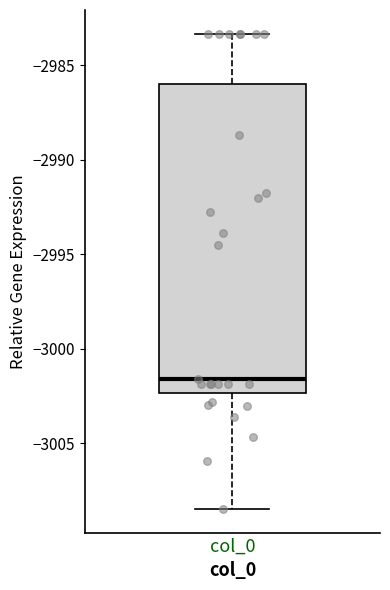

Read this box plot against the y-axis: the position of the median line, the range covered by the box, and the ends of both whiskers. The values are not printed on the chart, so give them approximately, as read against the axis.

median -3001.5, box -3002.5 to -2986.0, whiskers -3008.5 to -2983.5